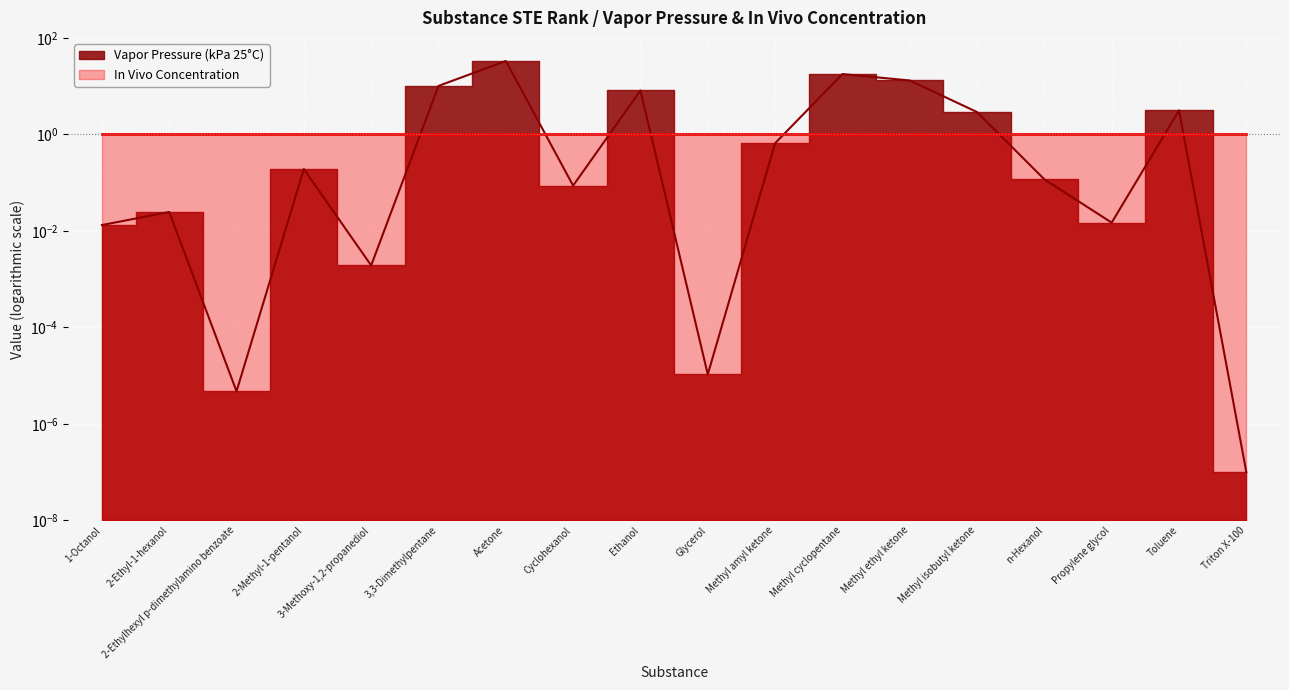

List the labels in order of value, largest first.

Acetone, Methyl cyclopentane, Methyl ethyl ketone, 3,3-Dimethylpentane, Ethanol, Toluene, Methyl isobutyl ketone, Methyl amyl ketone, 2-Methyl-1-pentanol, n-Hexanol, Cyclohexanol, 2-Ethyl-1-hexanol, Propylene glycol, 1-Octanol, 3-Methoxy-1,2-propanediol, Glycerol, 2-Ethylhexyl p-dimethylamino benzoate, Triton X-100